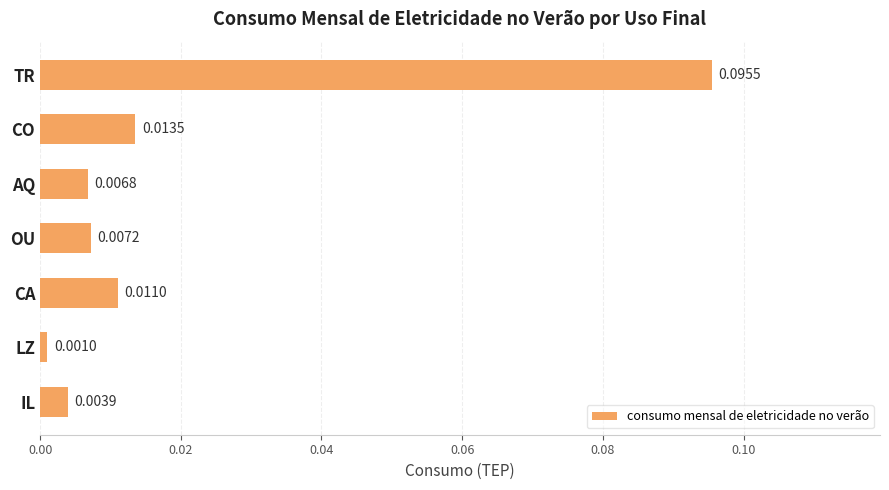

How many data points does each series have?

7